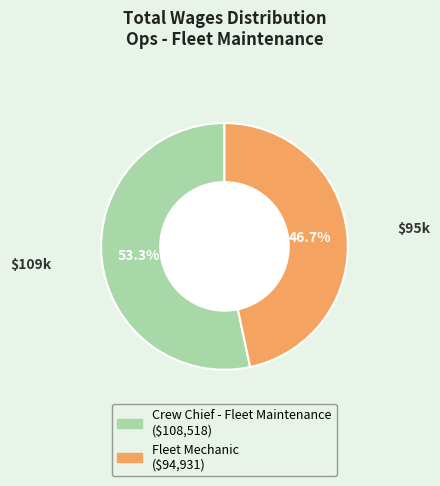

Between Fleet Mechanic and Crew Chief - Fleet Maintenance, which is larger?

Crew Chief - Fleet Maintenance